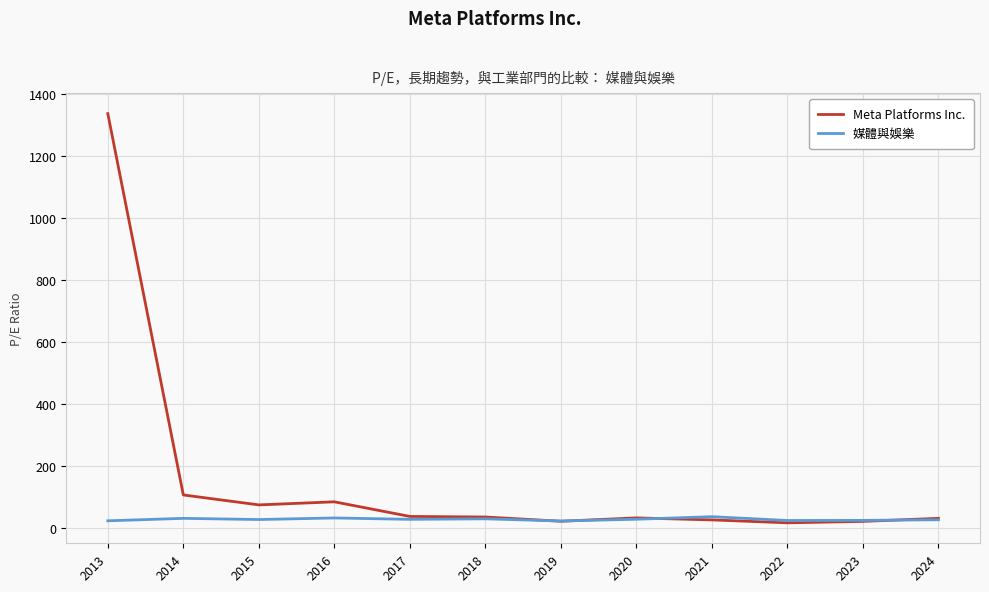

What is the approximate value of Meta Platforms Inc. at 2018?

35.2